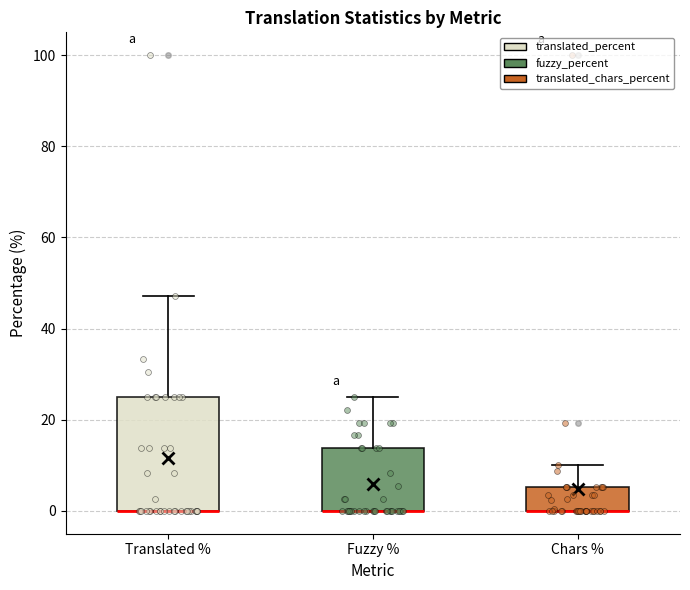

Which box is the tallest, from its lower edge to its upper edge?

Translated %